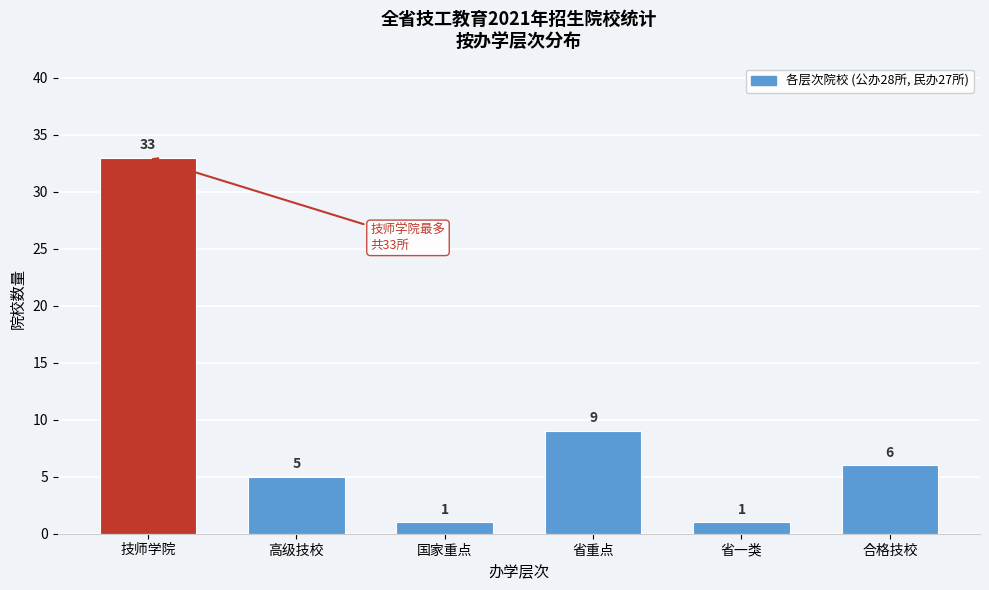

Reading left to right, what are all the values shown in this chart?

33	5	1	9	1	6